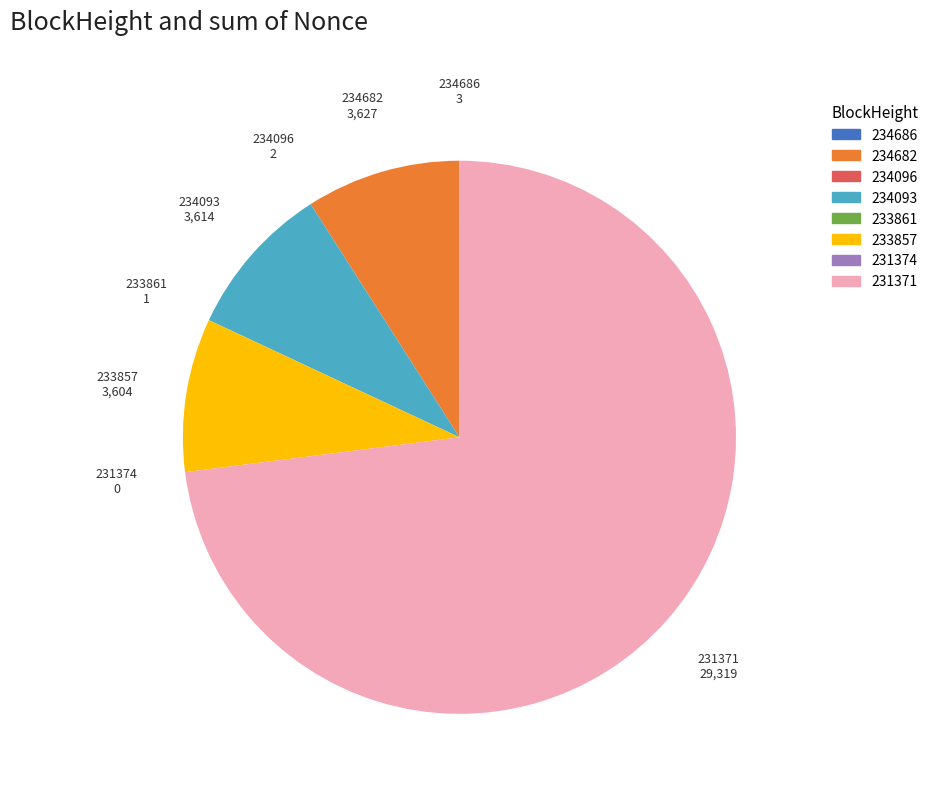

Does 231371 represent more than half of the total?

Yes